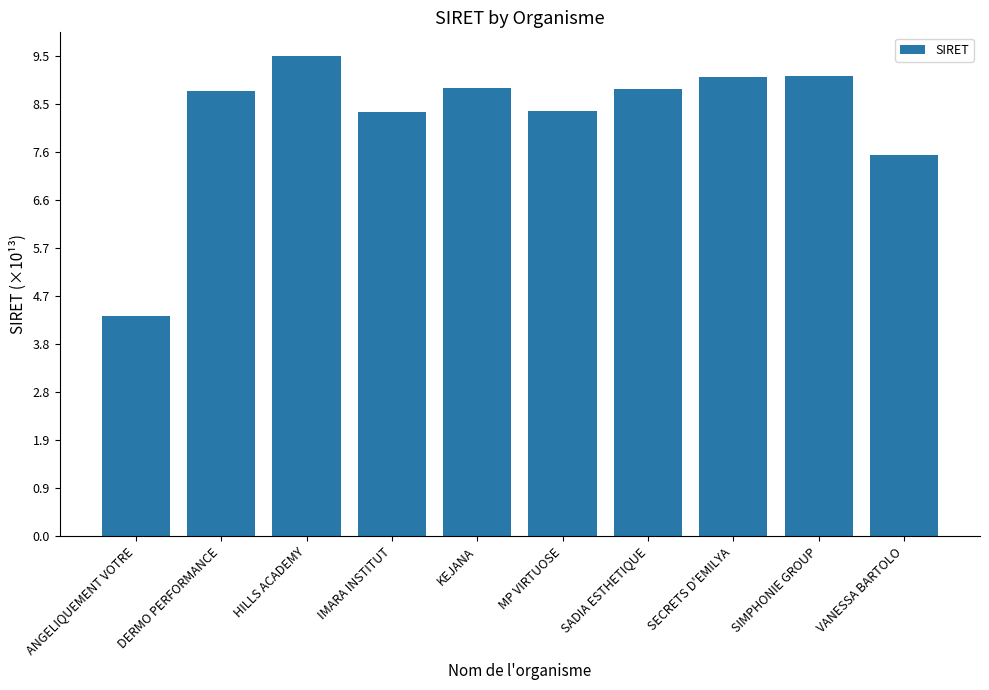

What is the change in value from IMARA INSTITUT to KEJANA?

+0.5